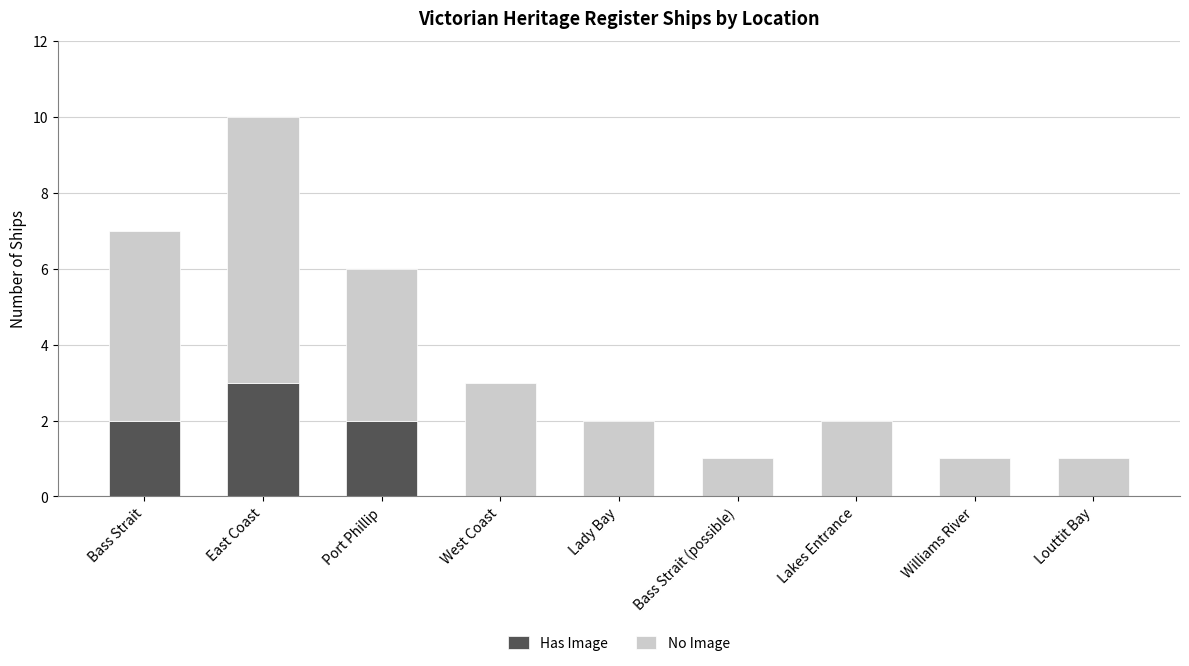

Is it true that Has Image equals 3 at East Coast?

True